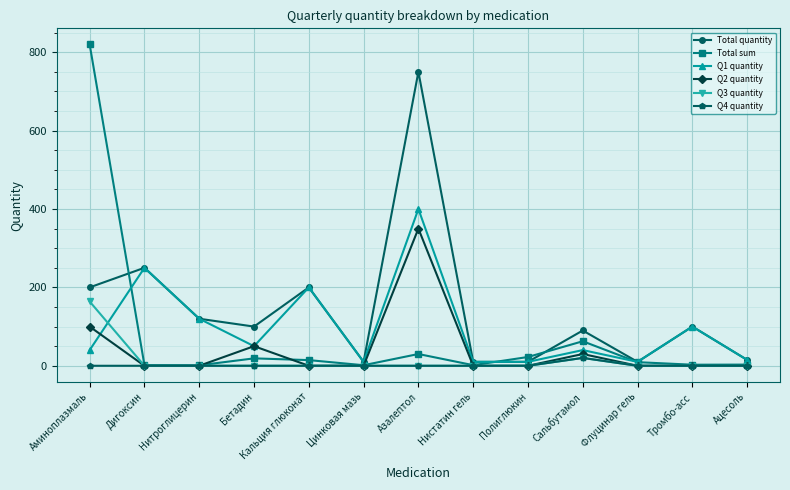

What is the maximum value shown in the chart?

820.0